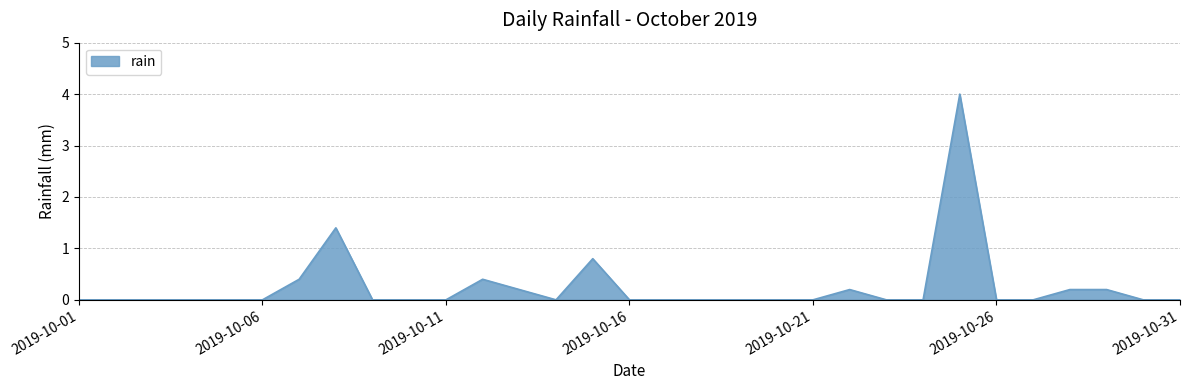

What is the sum of all values?

7.8